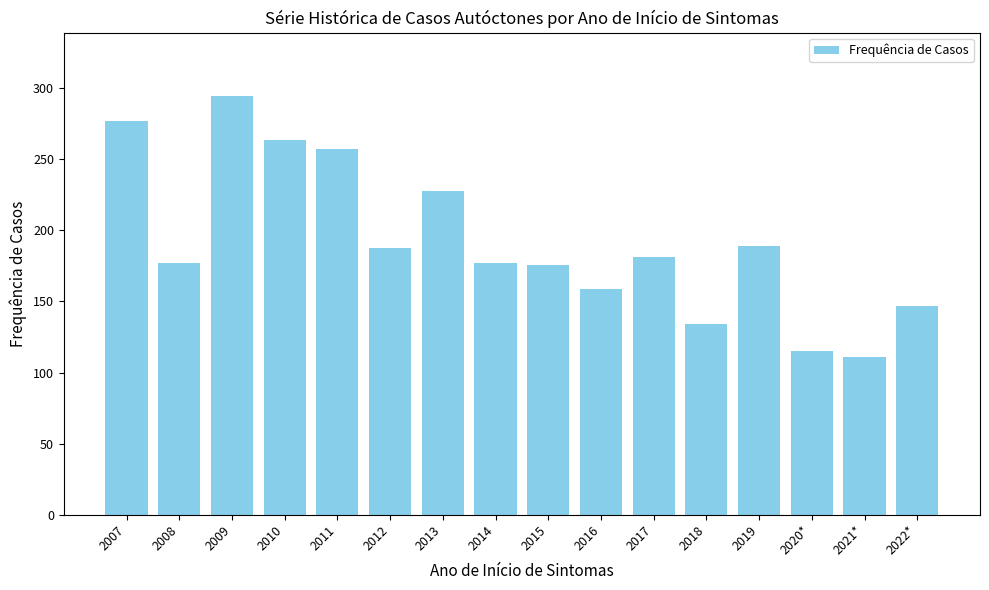

Read the value at 2010.

264